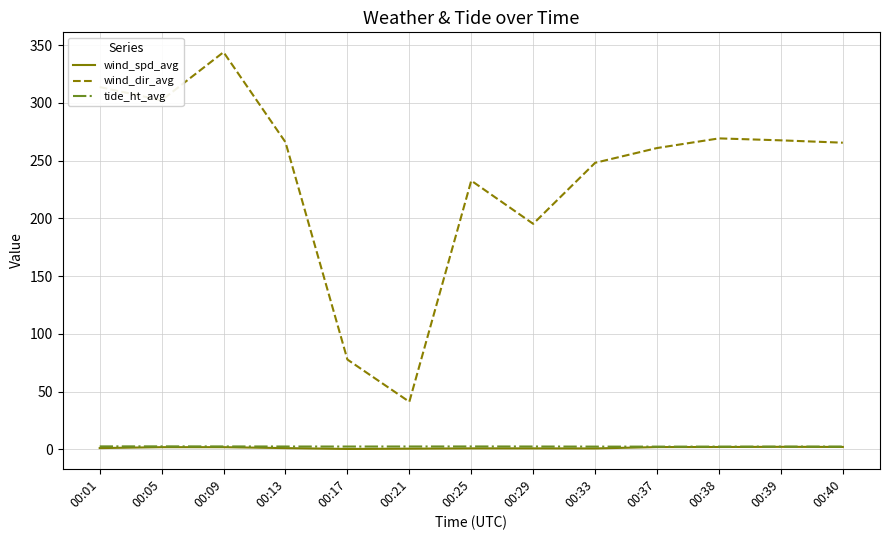

What is the maximum value shown in the chart?

344.0